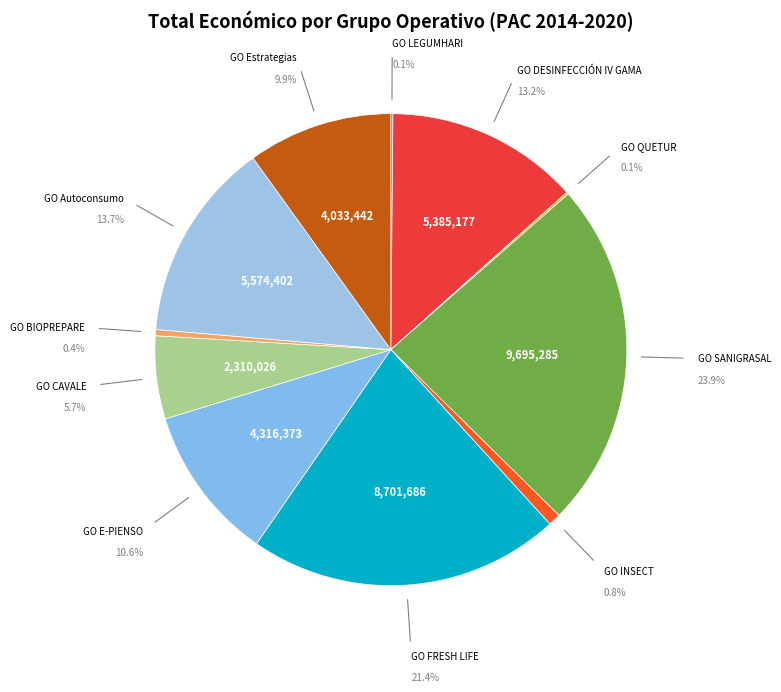

To the nearest percent, what is the difference between the largest and smallest slice percentages?

24%